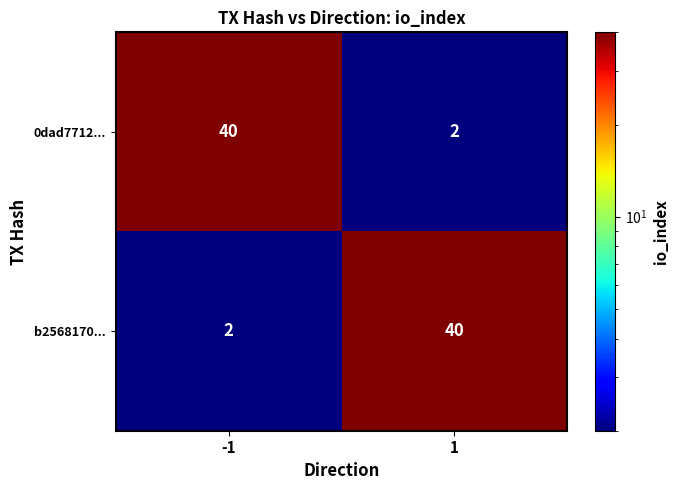

The 0dad7712... series shows 40 at -1. True or false?

True